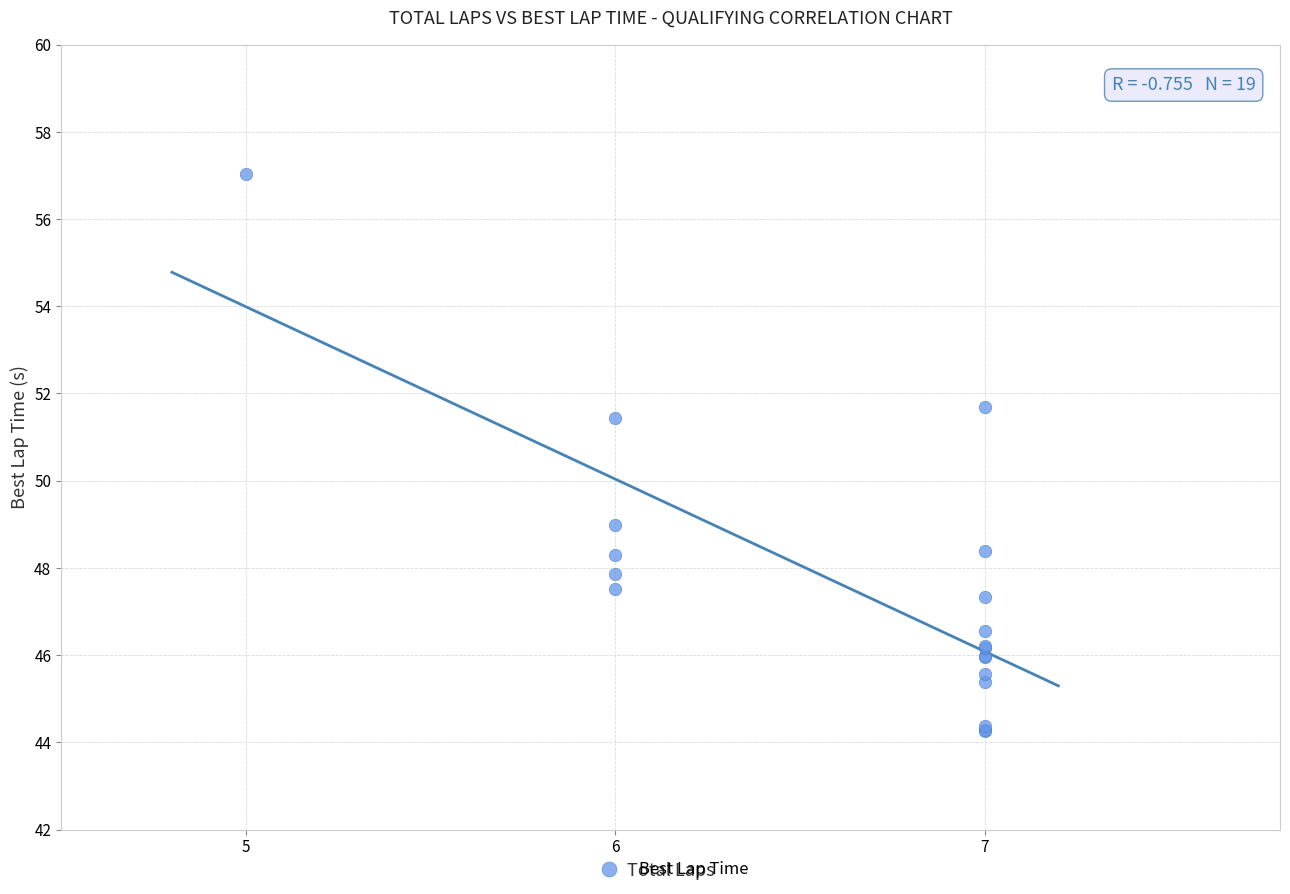

What Y value in the scatter plot is closest to 50?

49.0